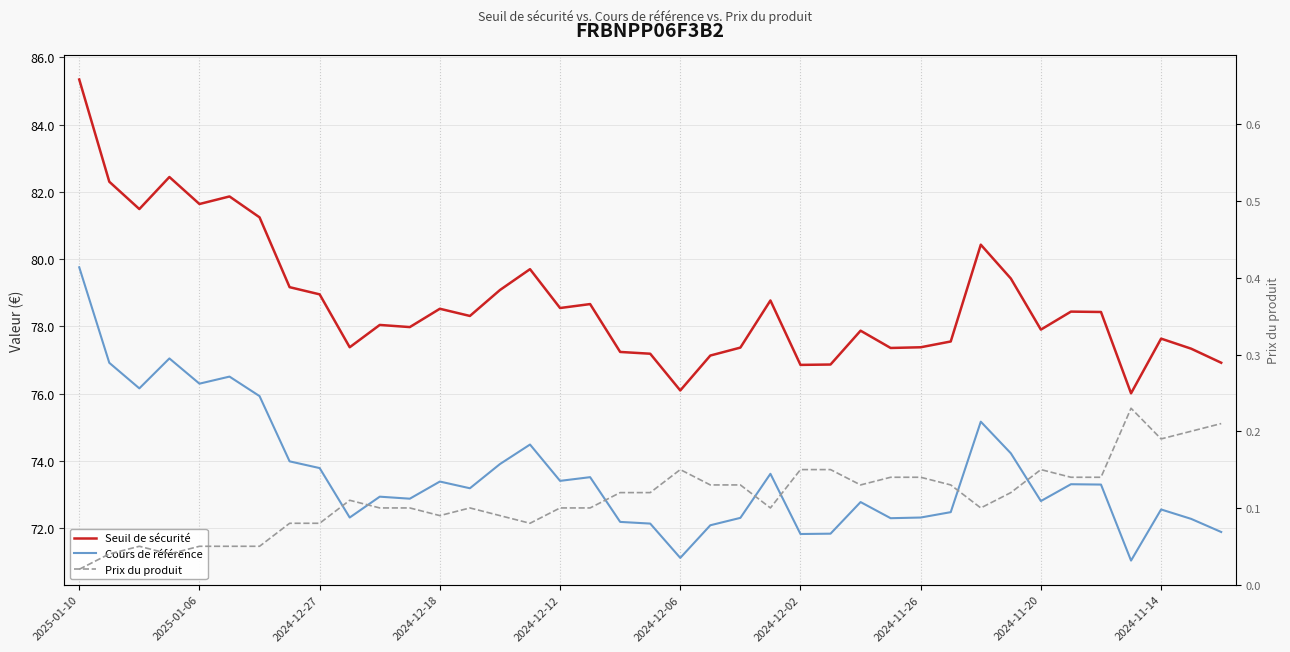

What is the difference between the maximum and second lowest values in the Seuil de sécurité series?

9.2